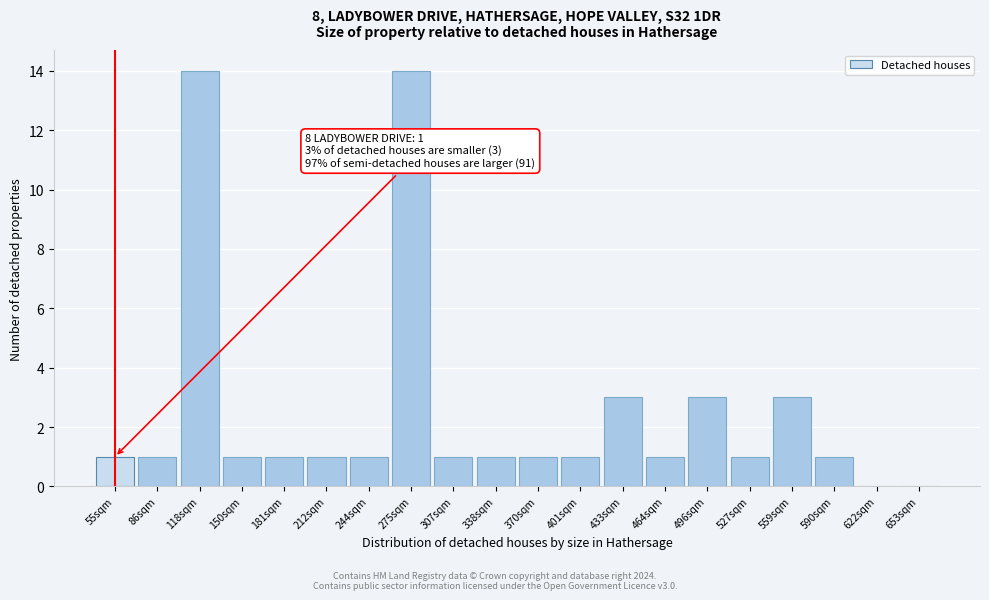

Reading right to left, what are all the values shown in this chart?

653sqm=0	622sqm=0	590sqm=1	559sqm=3	527sqm=1	496sqm=3	464sqm=1	433sqm=3	401sqm=1	370sqm=1	338sqm=1	307sqm=1	275sqm=14	244sqm=1	212sqm=1	181sqm=1	150sqm=1	118sqm=14	86sqm=1	55sqm=1